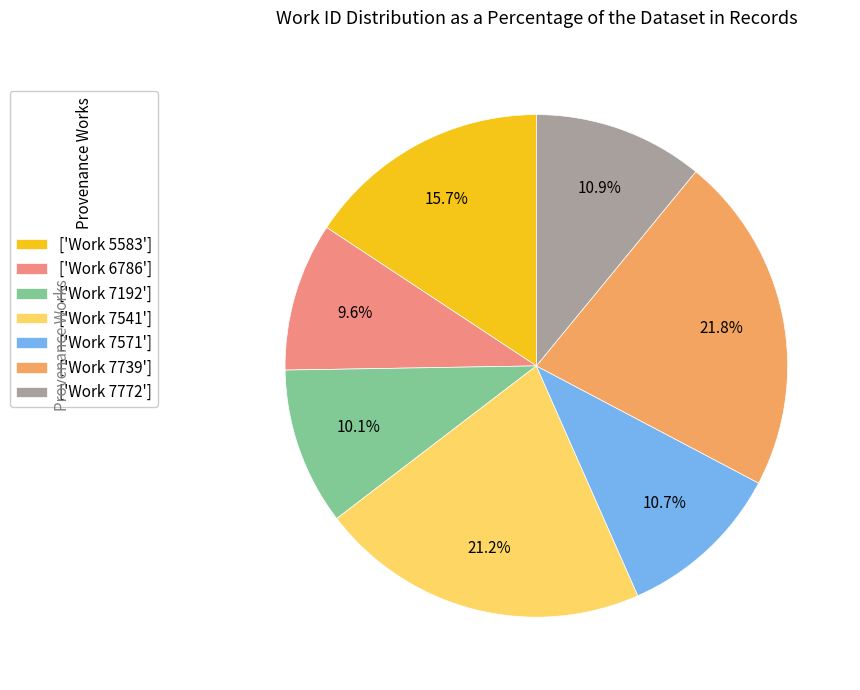

How much of the chart is everything except ['Work 7739']?

78.2%